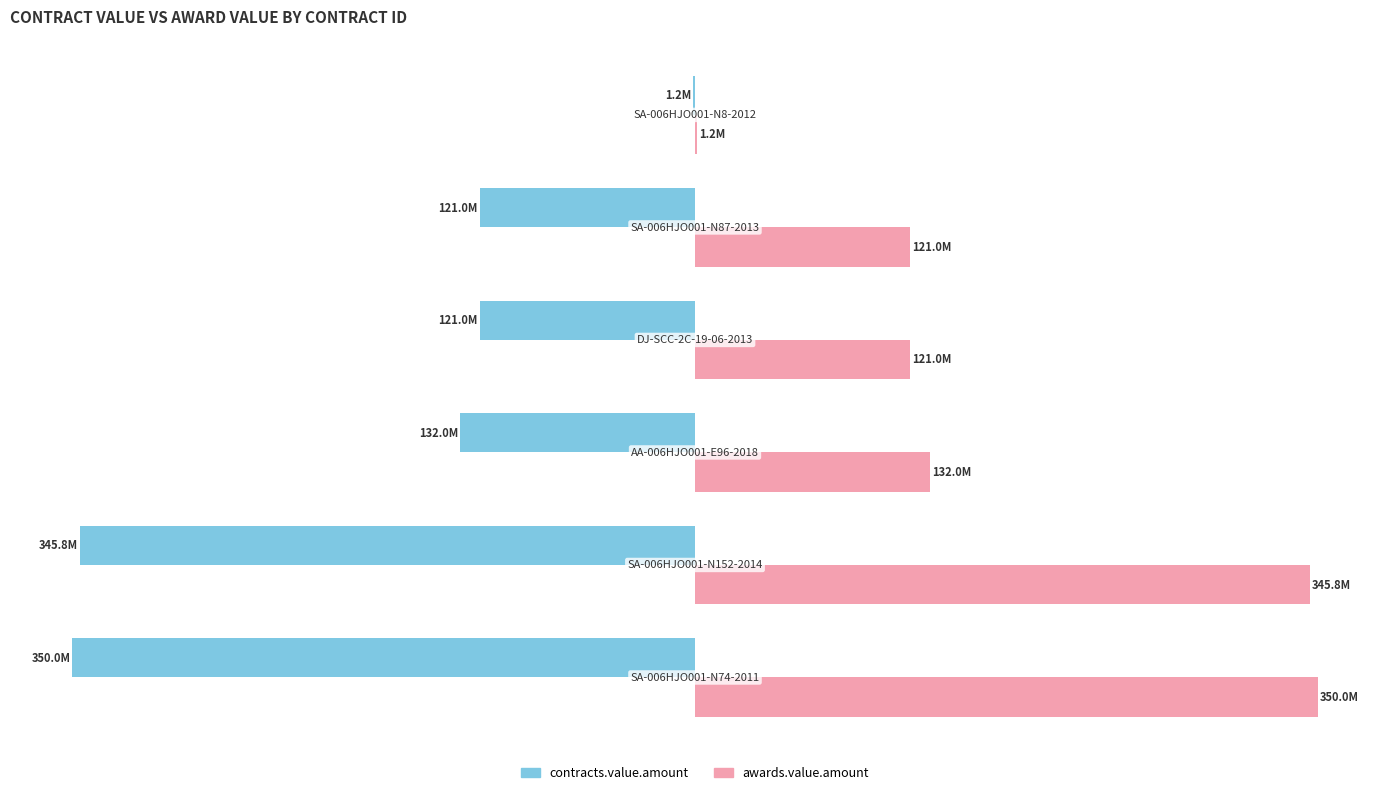

What are all the series names shown in the legend?

contracts.value.amount, awards.value.amount